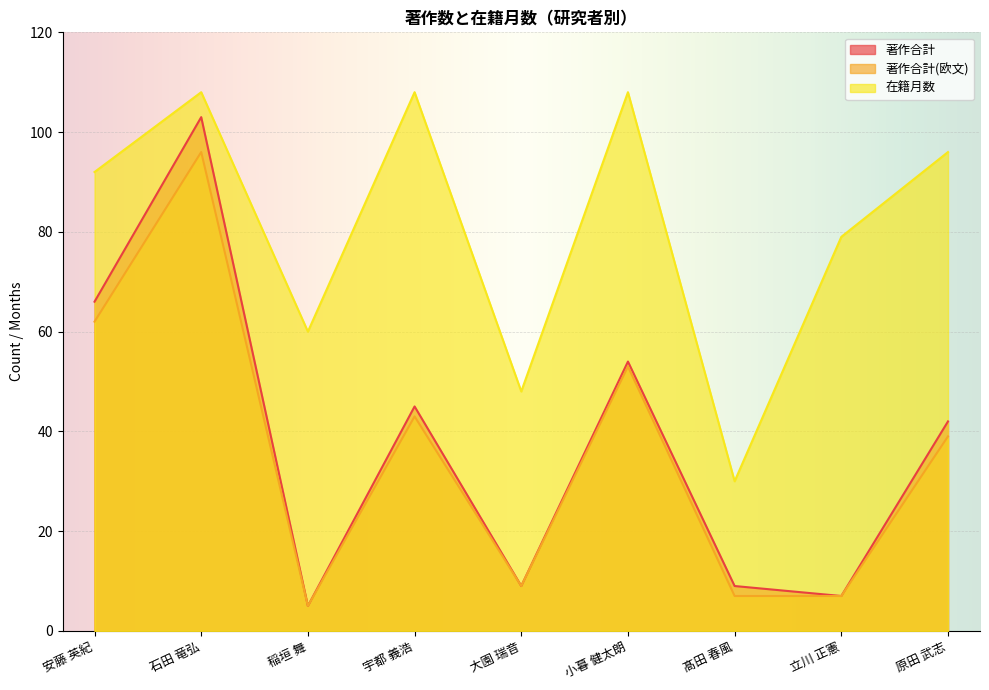

Which series changed the most between 稲垣 舞 and 小暮 健太朗?

著作合計